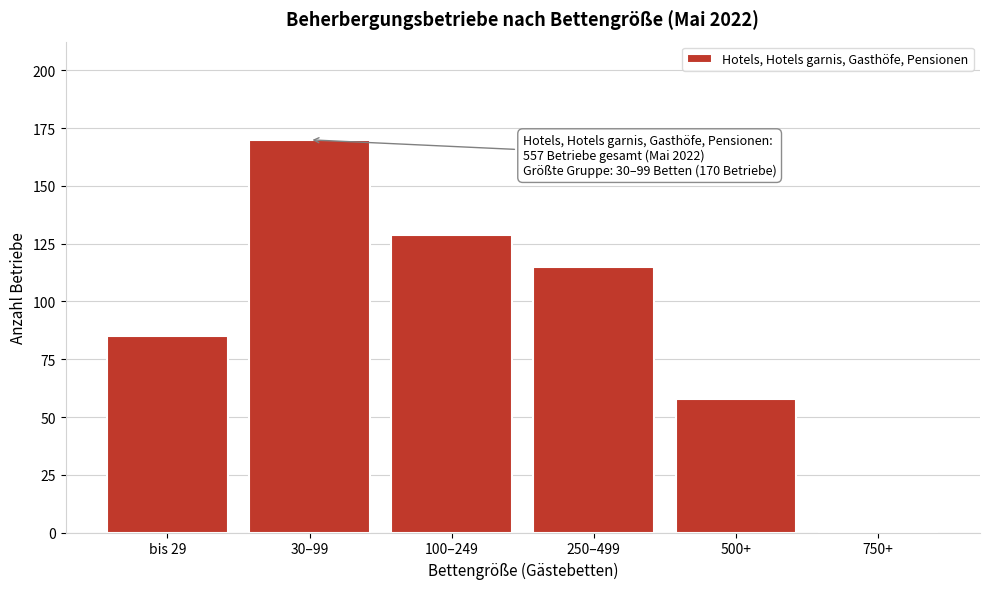

Reading left to right, list all the values displayed in this chart.

bis 29=85	30–99=170	100–249=129	250–499=115	500+=58	750+=0